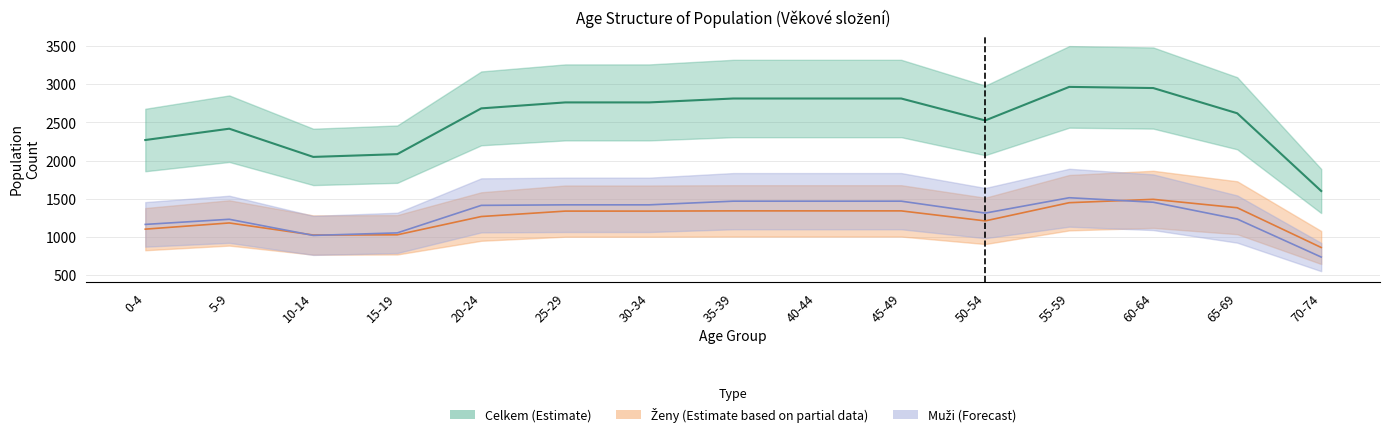

What is the label of the 8th point from the right?

35-39